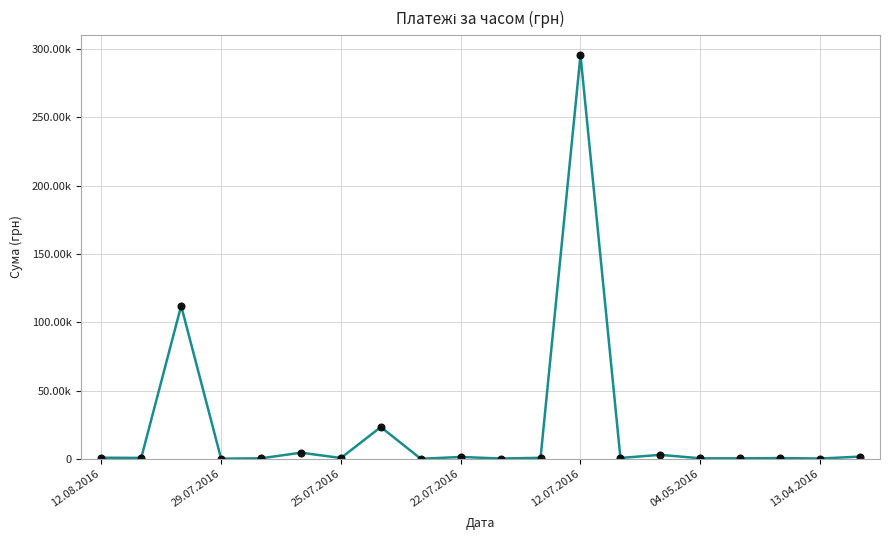

Is this an area chart (filled region under the line)?

No